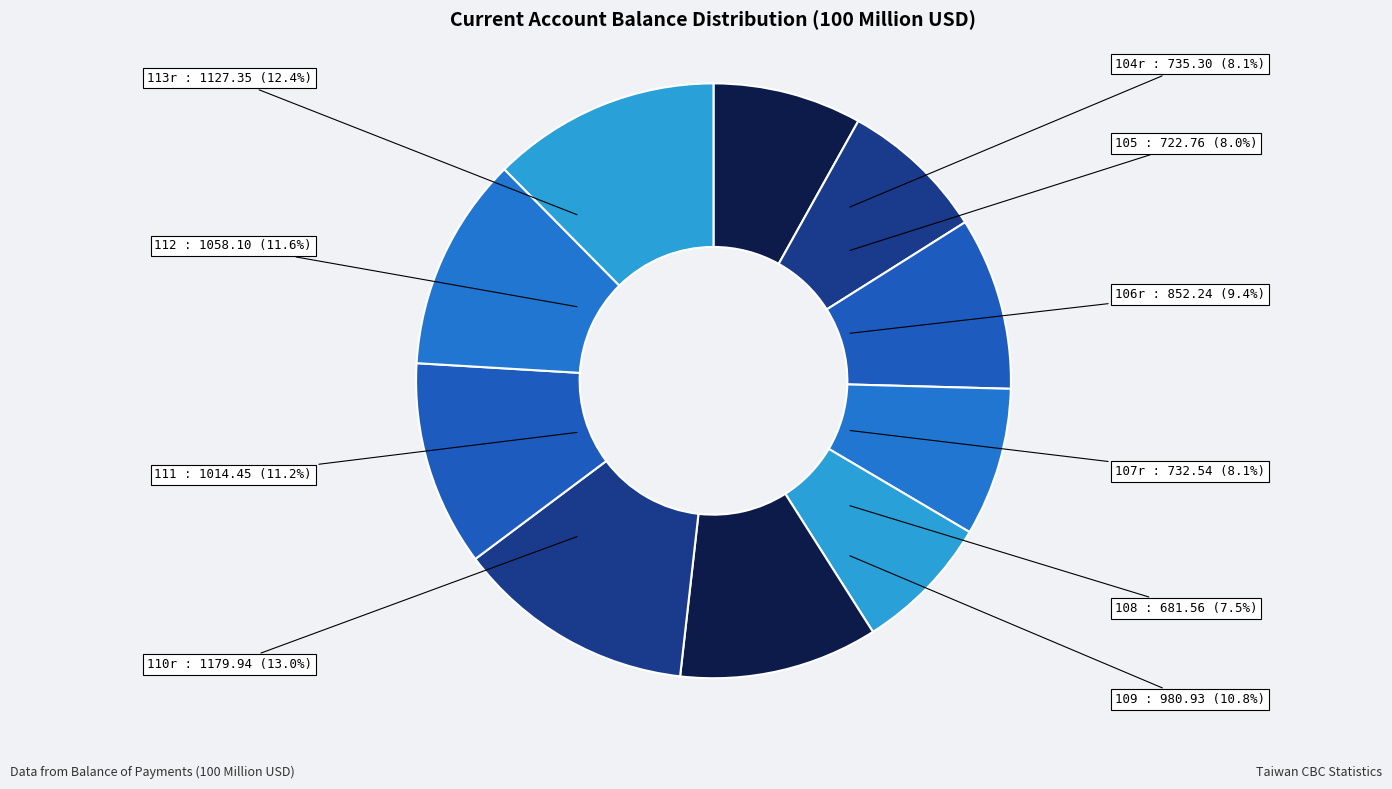

How many slices are in this pie chart?

10